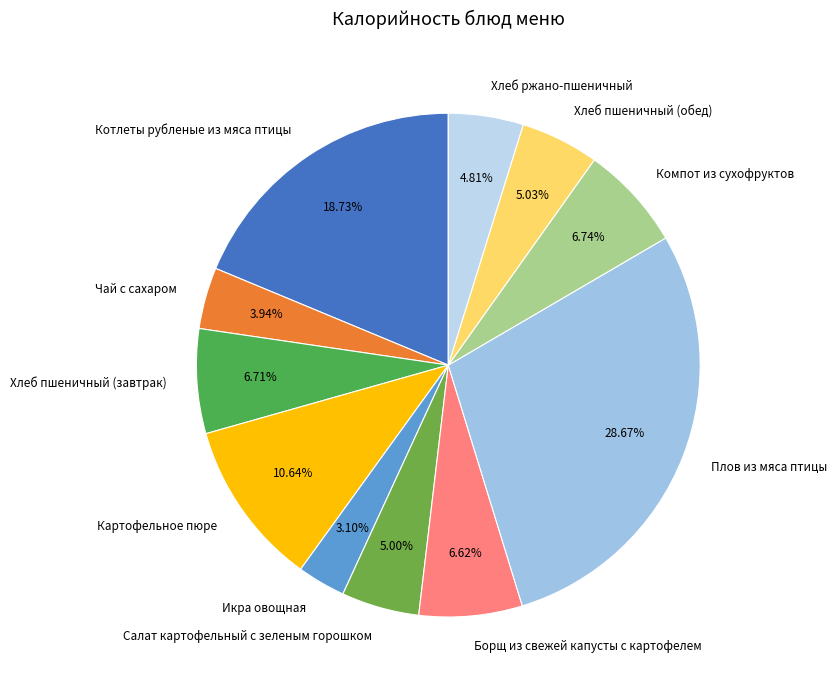

To the nearest percent, what portion does Плов из мяса птицы represent?

29%